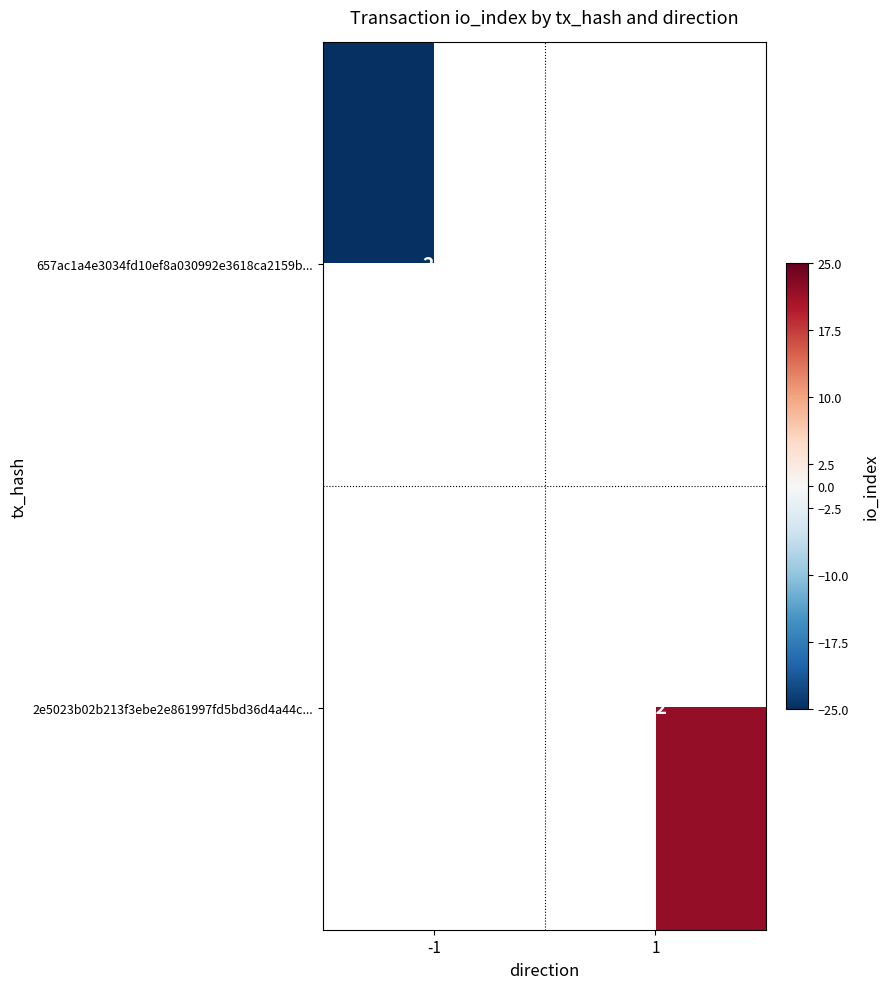

Is it true that 657ac1a4e3034fd10ef8a030992e3618ca2159b... equals 25 at -1?

True